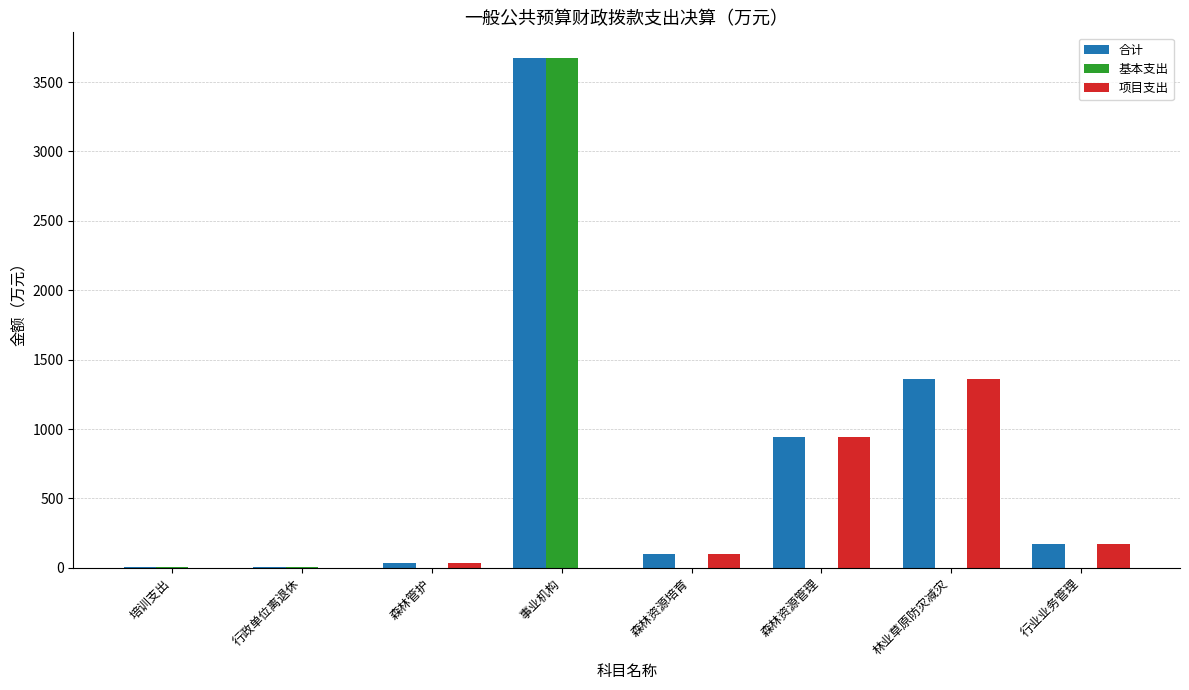

The 项目支出 series shows -684.7 at 行政单位离退休. True or false?

False